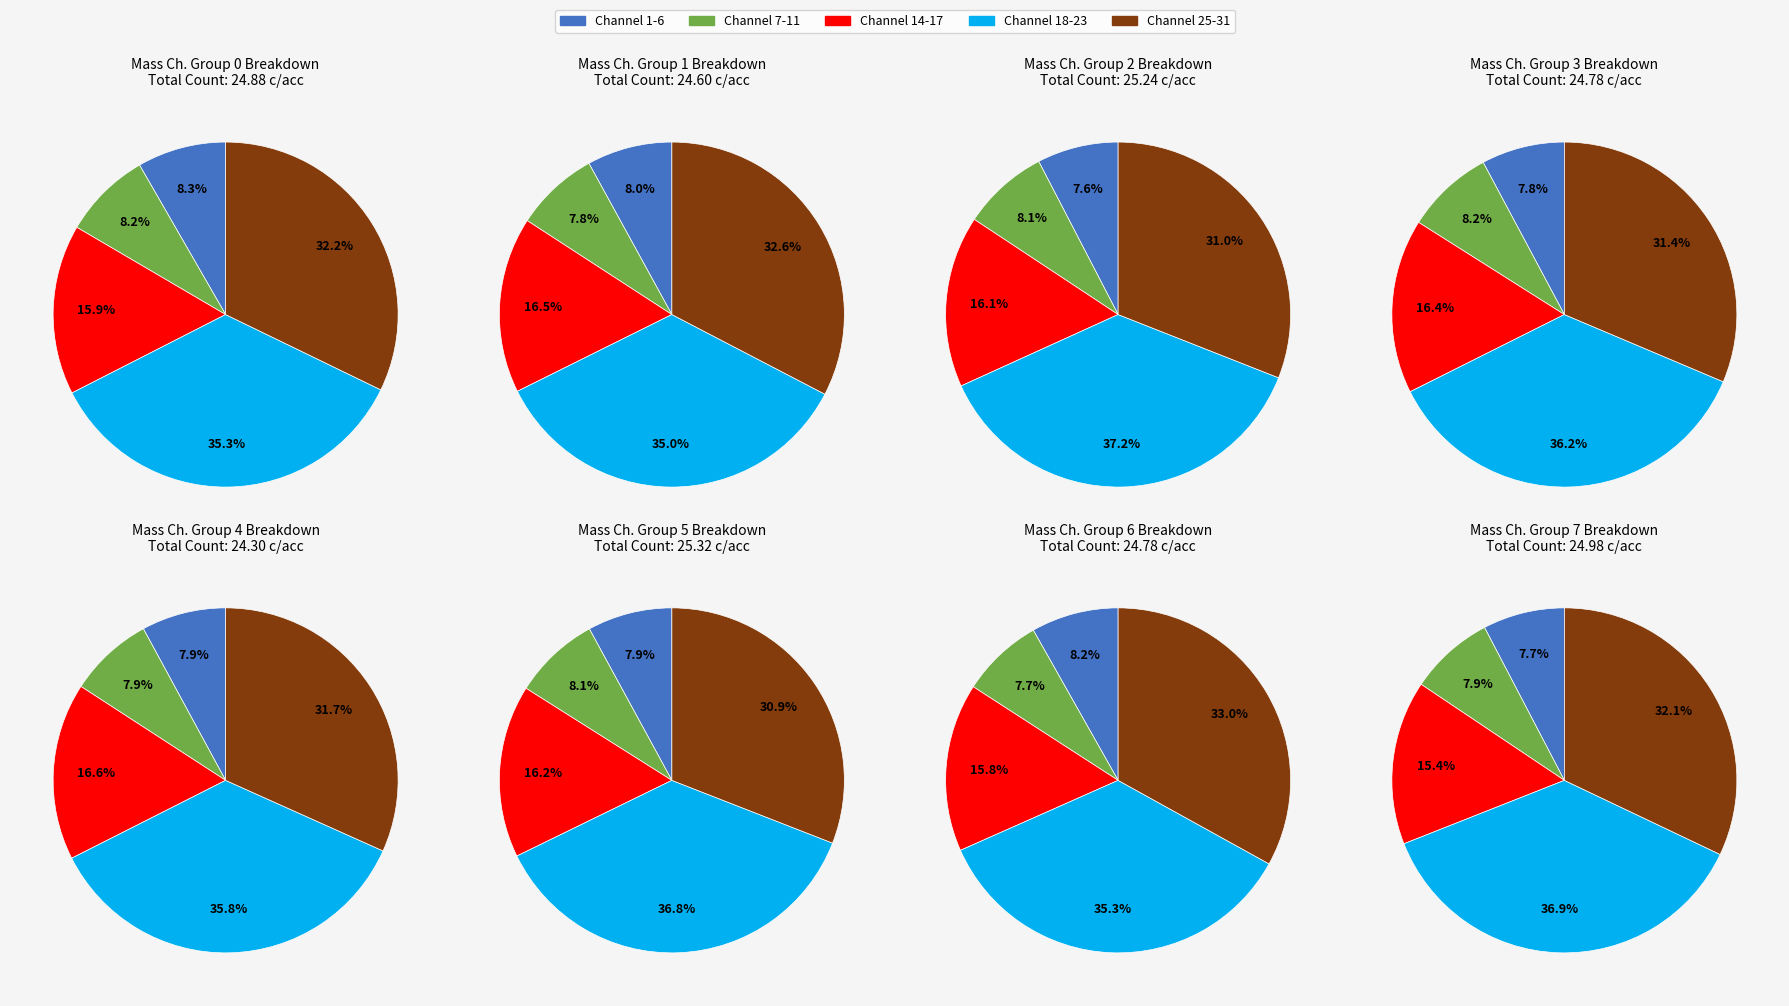

What is the largest slice in the pie chart?

Mass Channel 18